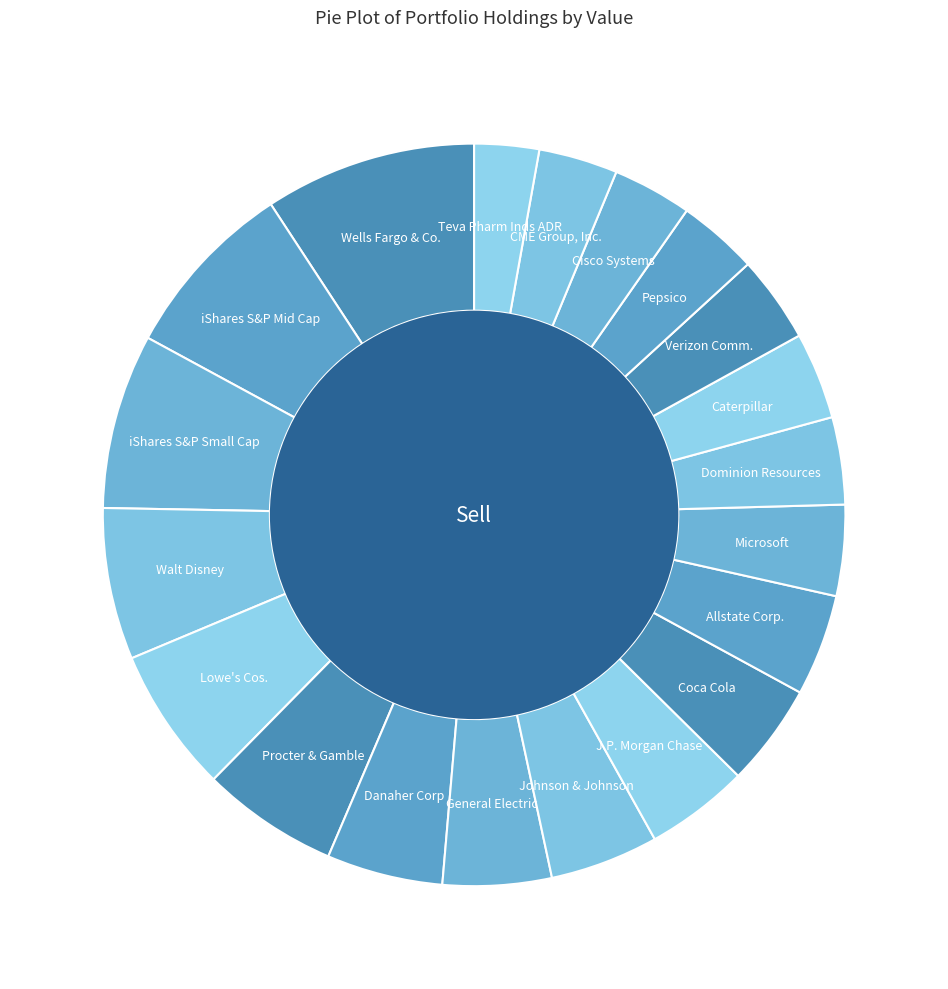

What is the largest slice in the pie chart?

Wells Fargo & Co.